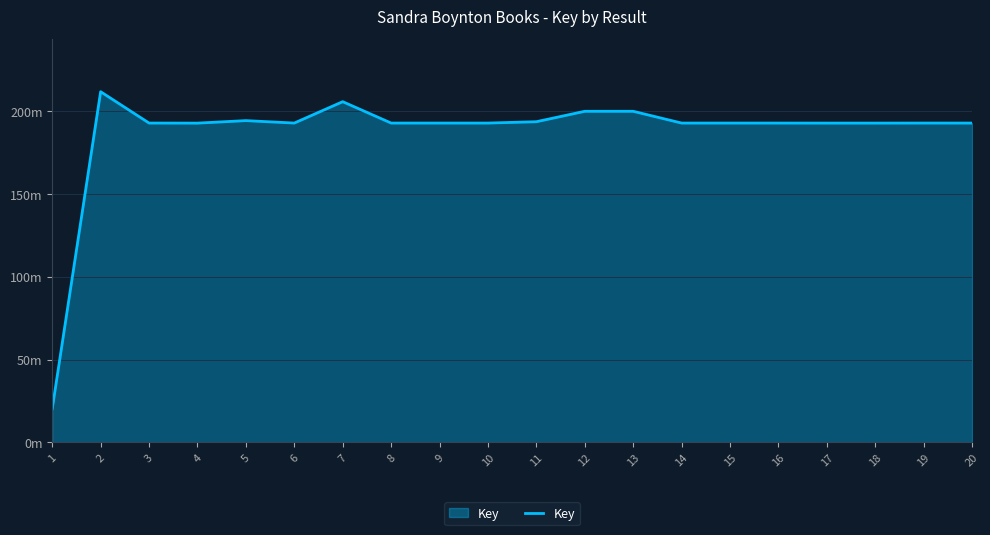

Where is the data nearest to the value 116049583?

4